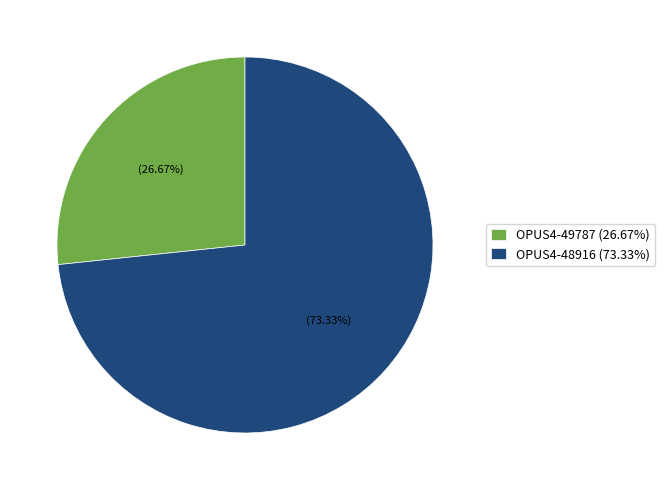

To the nearest percent, what portion does OPUS4-49787 represent?

27%